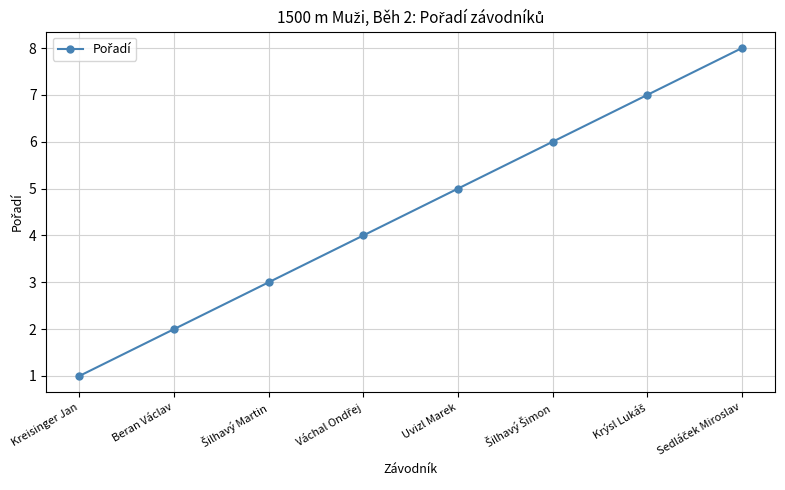

What is the approximate value at Uvizl Marek?

5